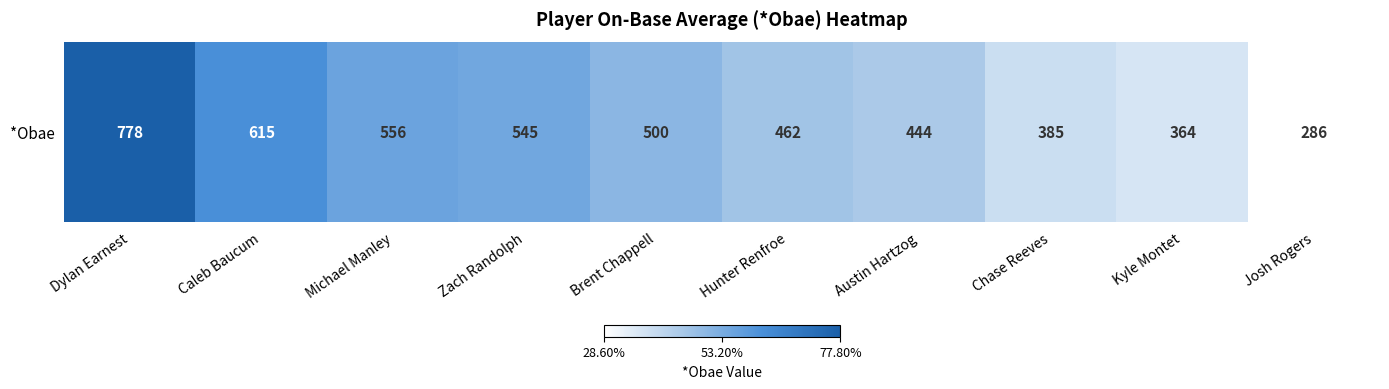

True or false: the data shows 462 at Hunter Renfroe.

True